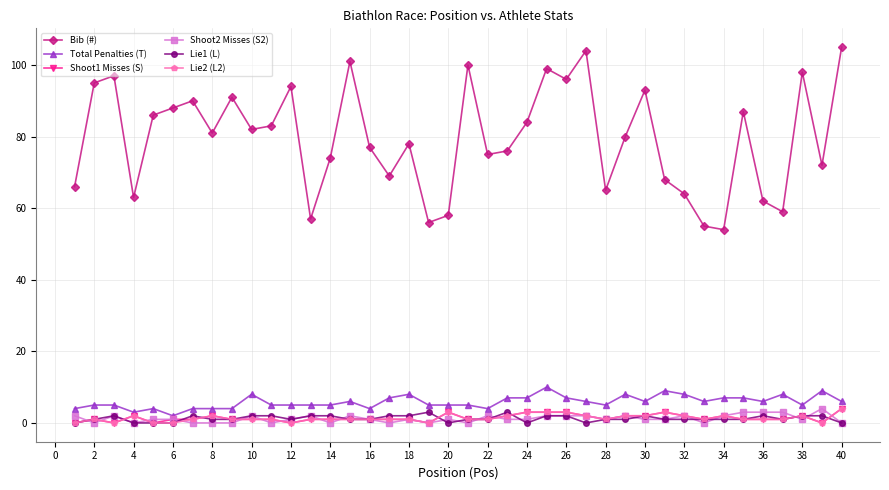

Which series has the widest spread of values?

Bib (#)